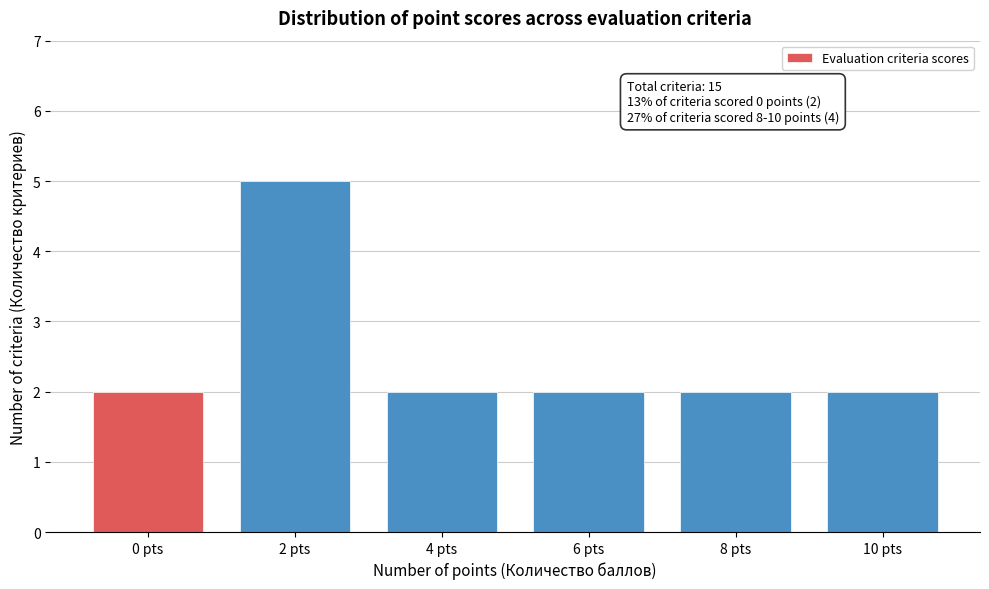

Reading left to right, extract all data points from this chart.

2	5	2	2	2	2